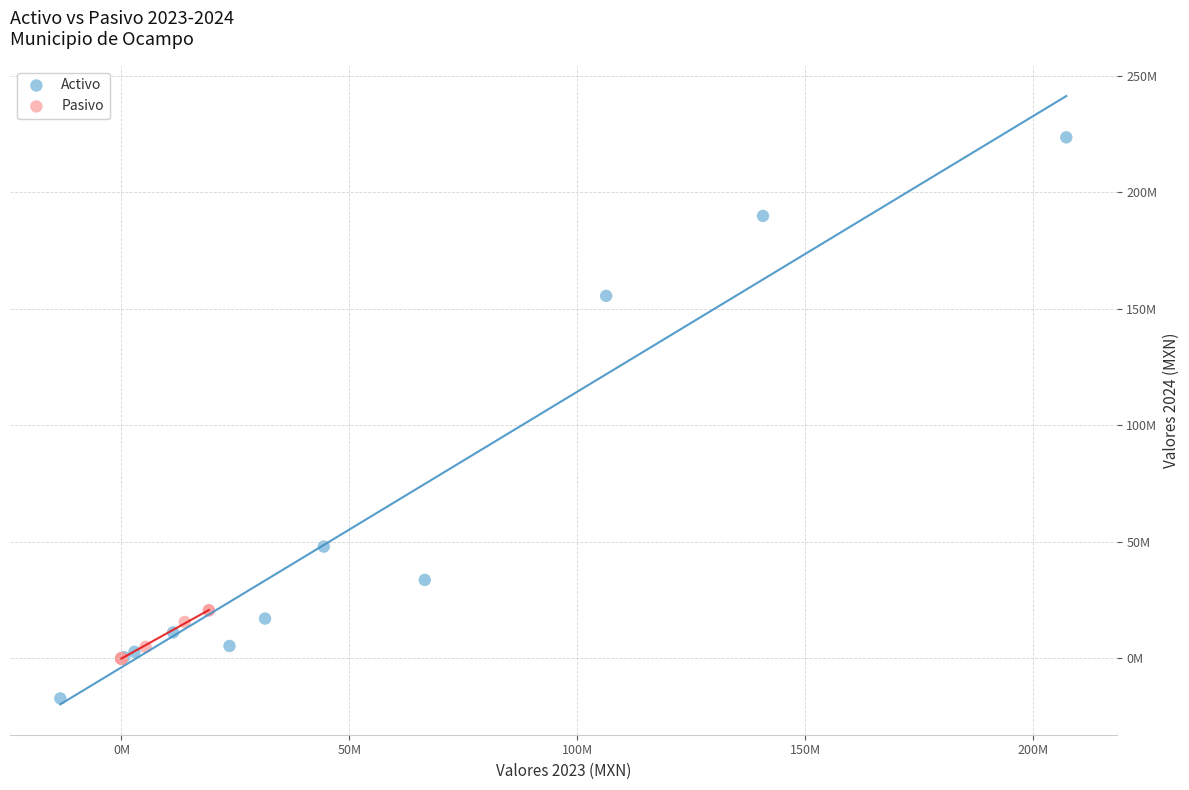

Which series reaches the maximum Y coordinate?

Activo